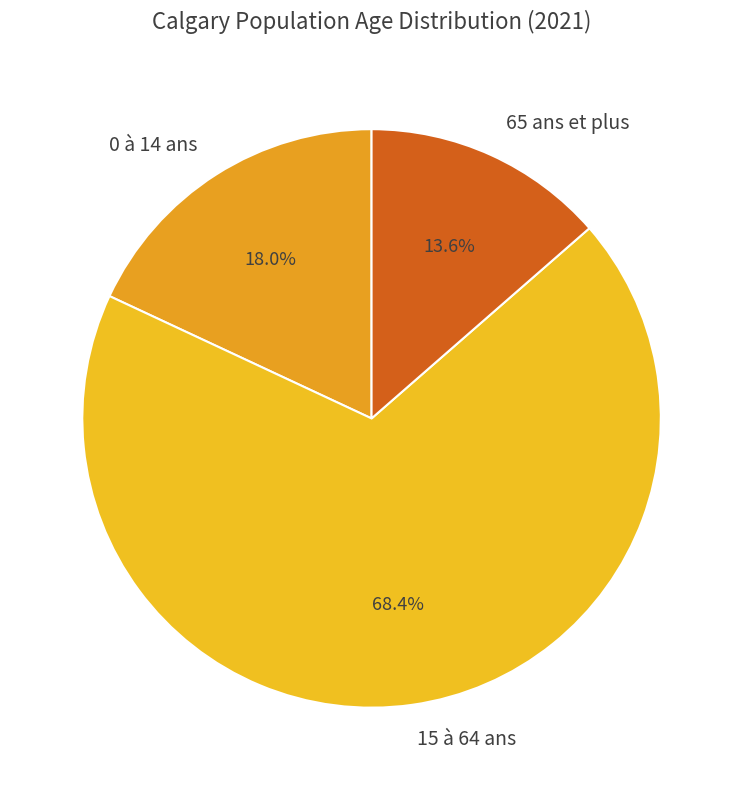

Is it true that 65 ans et plus is 20% of the pie?

False